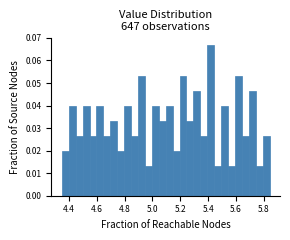

Around what value on the x-axis is the tallest bar? Give the approximate position of its centre, as read against the axis.

5.42